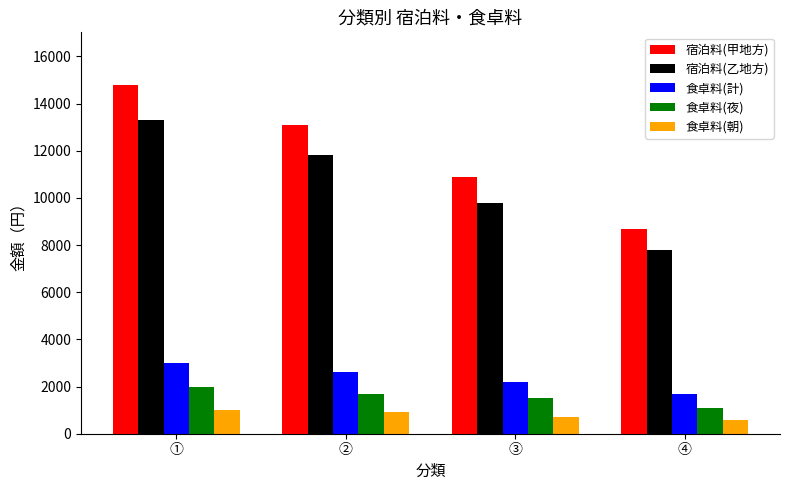

Which series has the largest total across all categories?

宿泊料(甲地方)